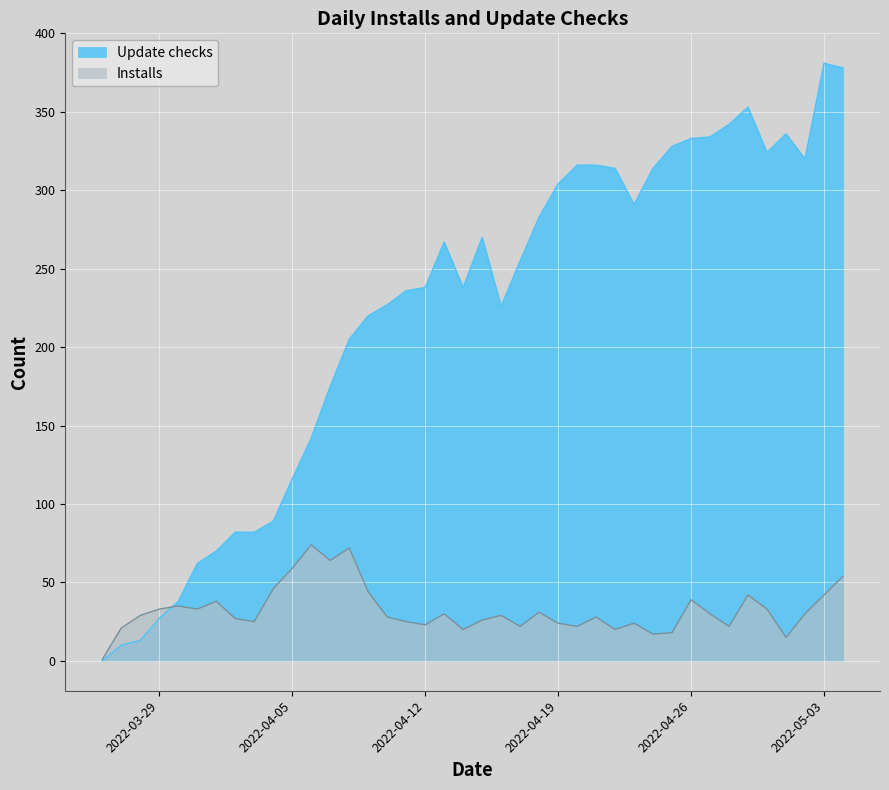

Is it true that Update checks equals 523 at 2022-05-04?

False